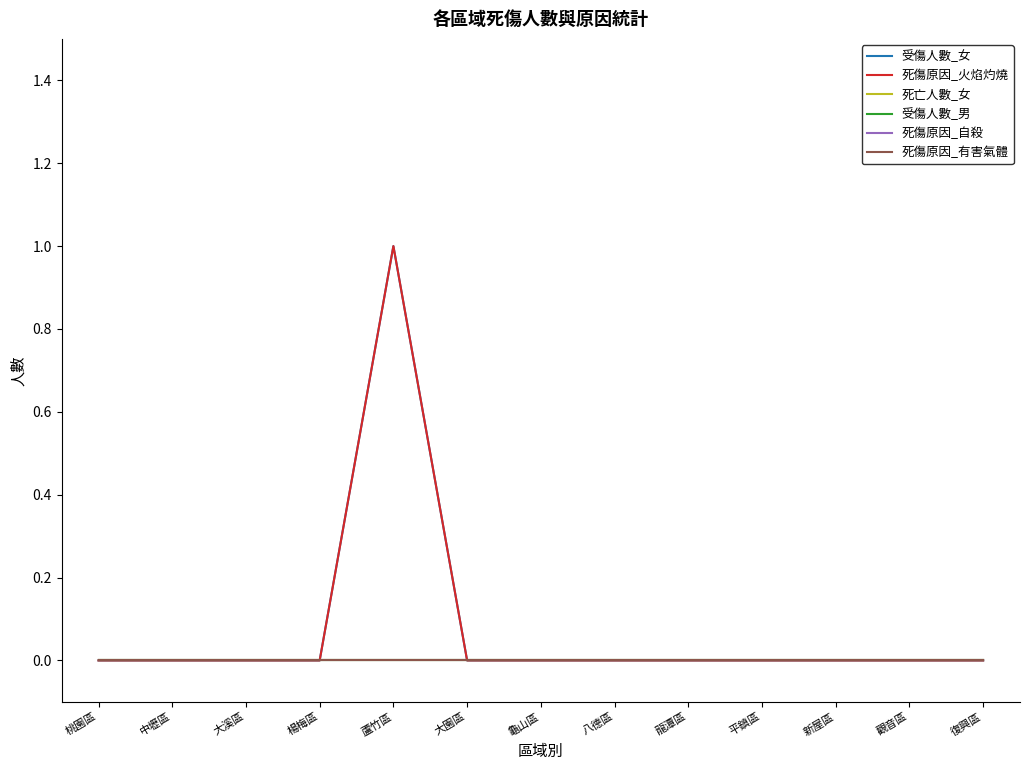

At how many categories does at least one series exceed 0?

1